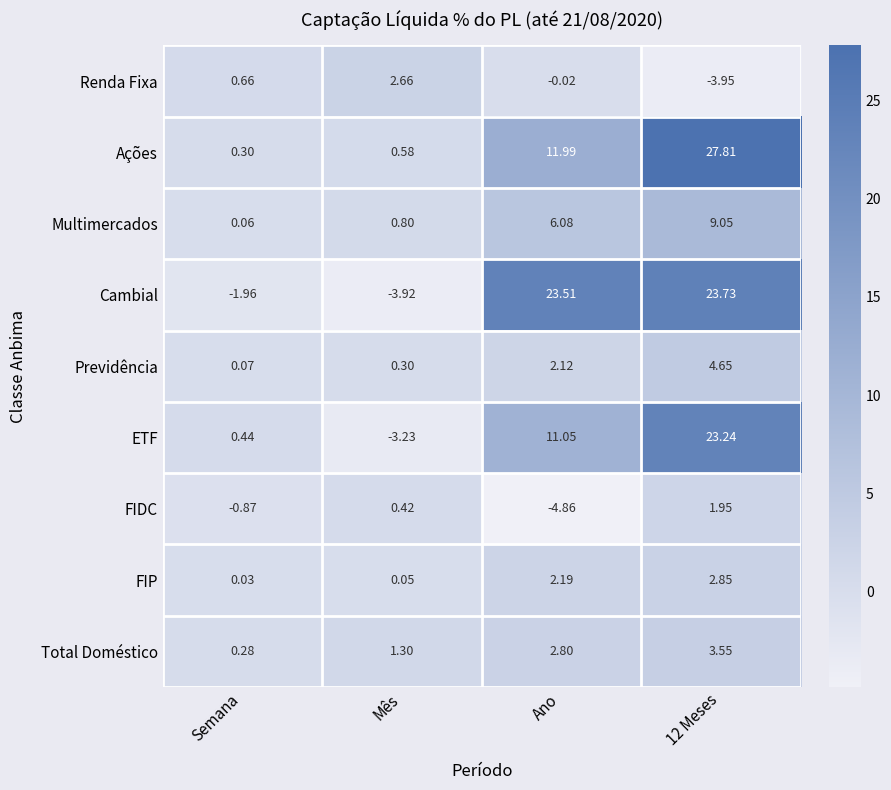

Where is ETF nearest to the value 10?

Ano